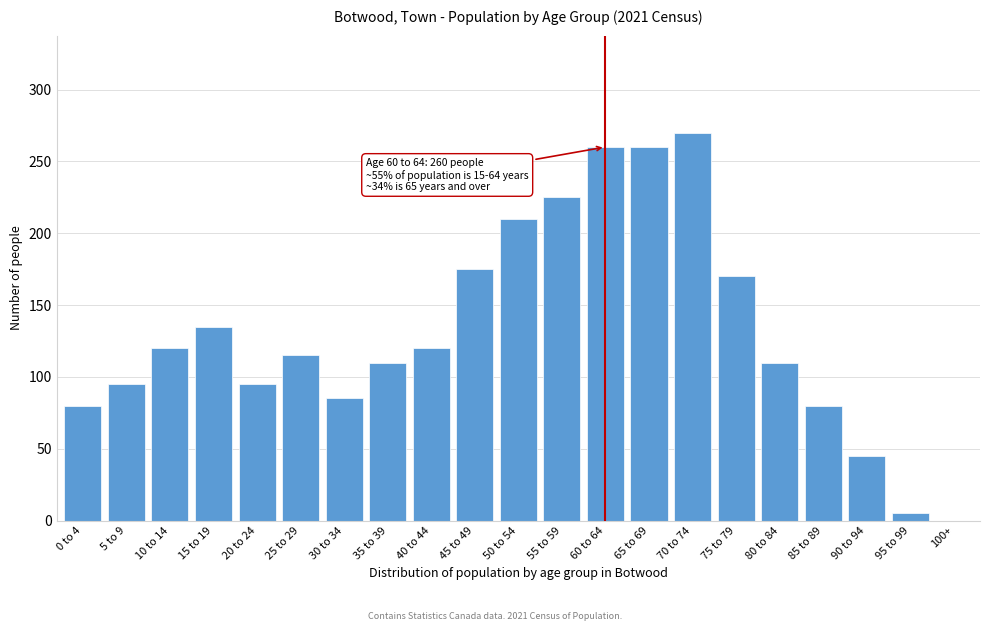

Reading left to right, transcribe all the data shown in this chart.

0 to 4=80	5 to 9=95	10 to 14=120	15 to 19=135	20 to 24=95	25 to 29=115	30 to 34=85	35 to 39=110	40 to 44=120	45 to 49=175	50 to 54=210	55 to 59=225	60 to 64=260	65 to 69=260	70 to 74=270	75 to 79=170	80 to 84=110	85 to 89=80	90 to 94=45	95 to 99=5	100+=0